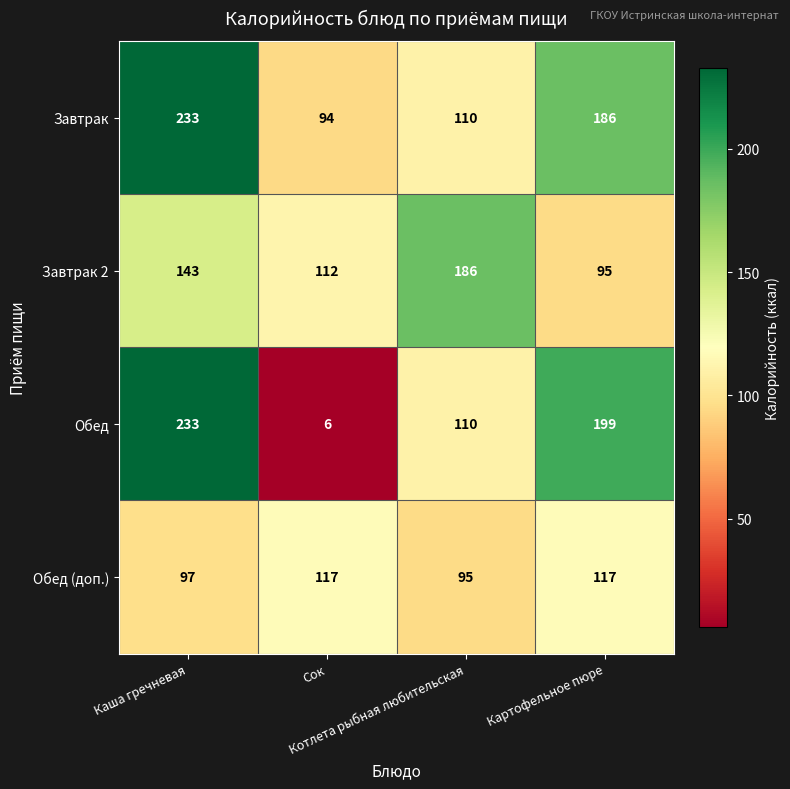

Which series has the widest spread of values?

Обед